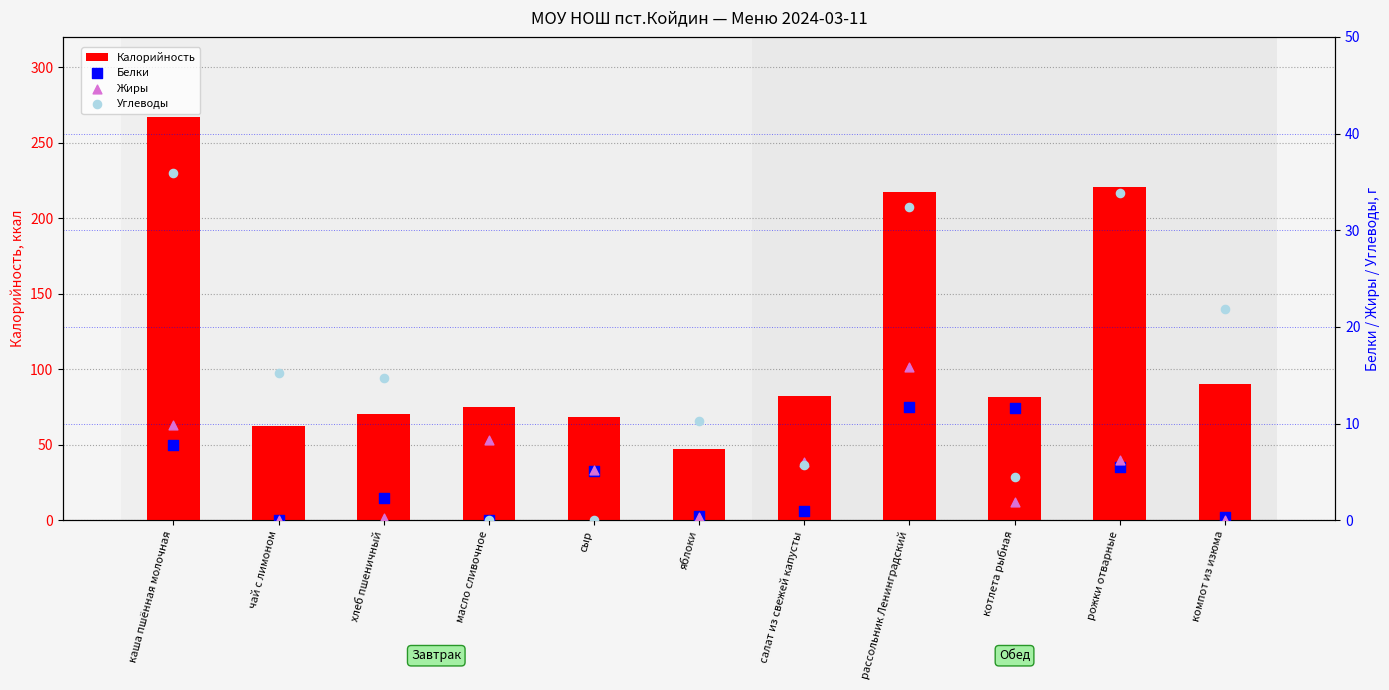

What are all the series names shown in the legend?

Калорийность, Белки, Жиры, Углеводы